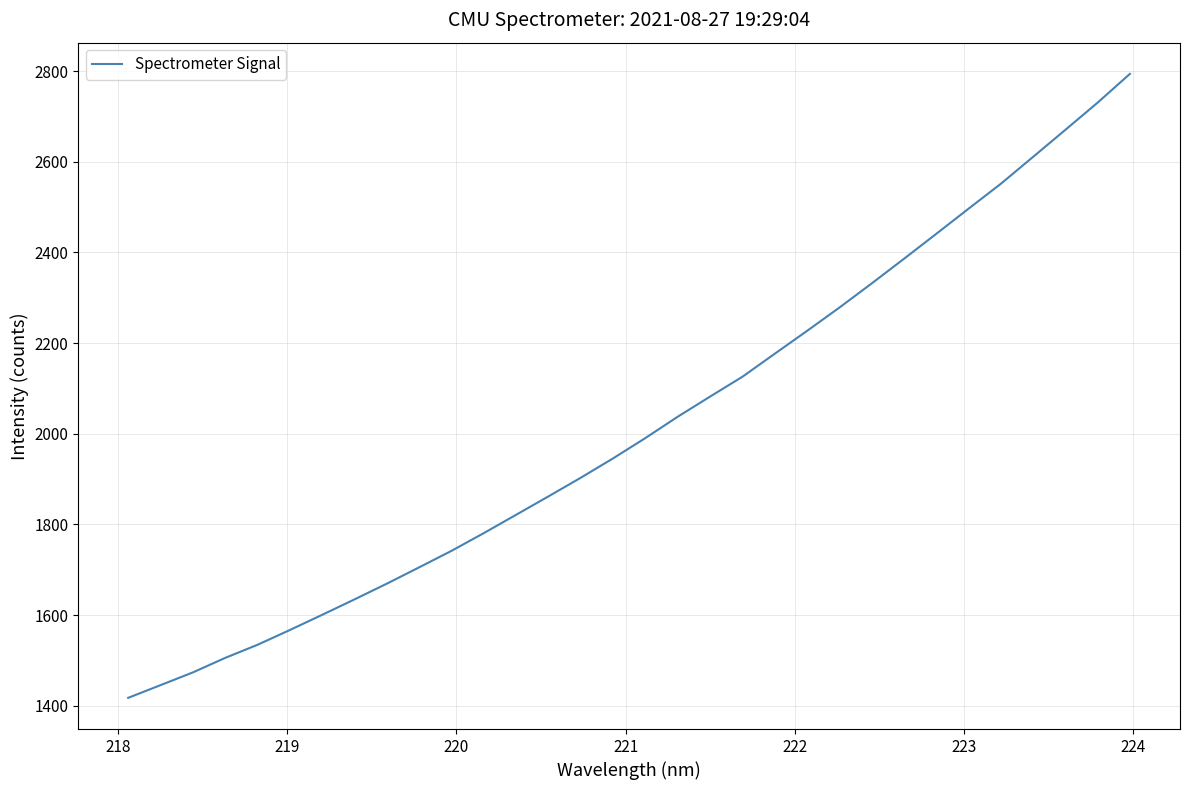

Does the chart display data point markers on the line(s)?

No